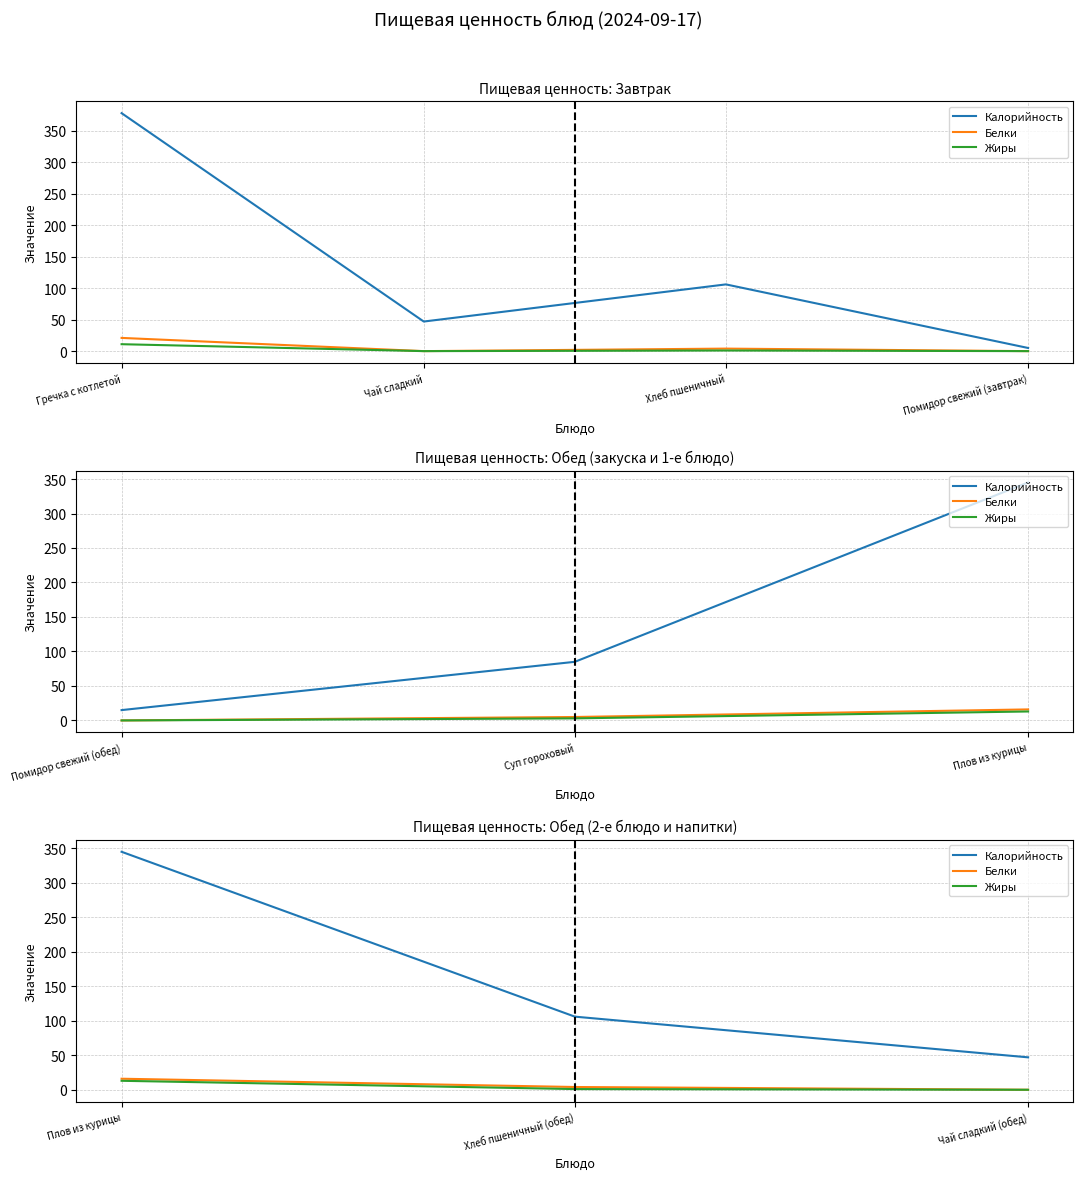

Is the value of Белки at Помидор свежий (завтрак) greater than the value of Жиры at Хлеб пшеничный (обед)?

No